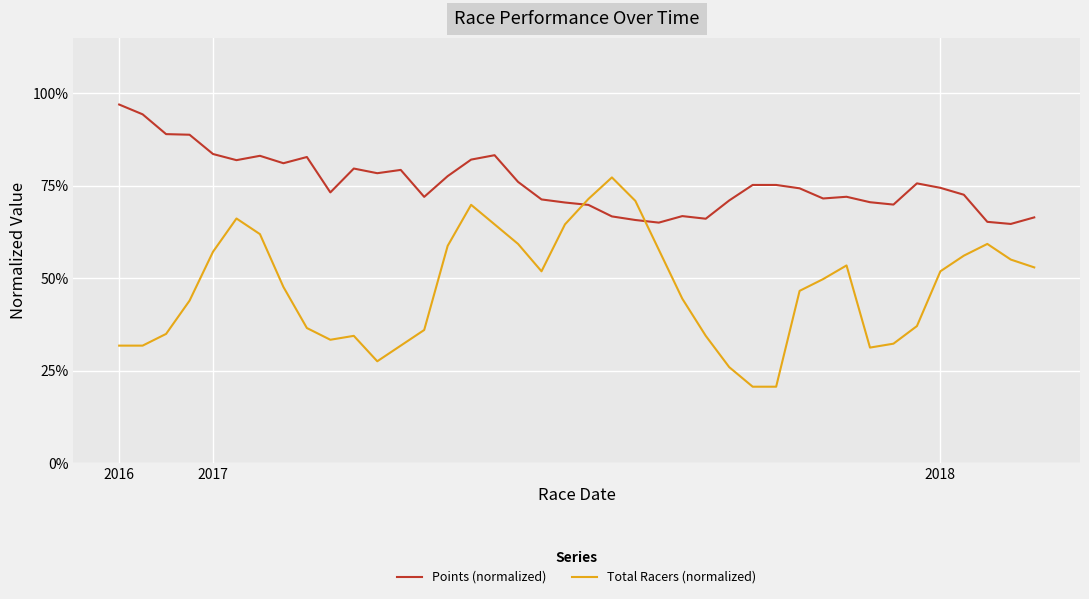

What is the difference between the maximum and minimum values in the Points (normalized) series?

0.3